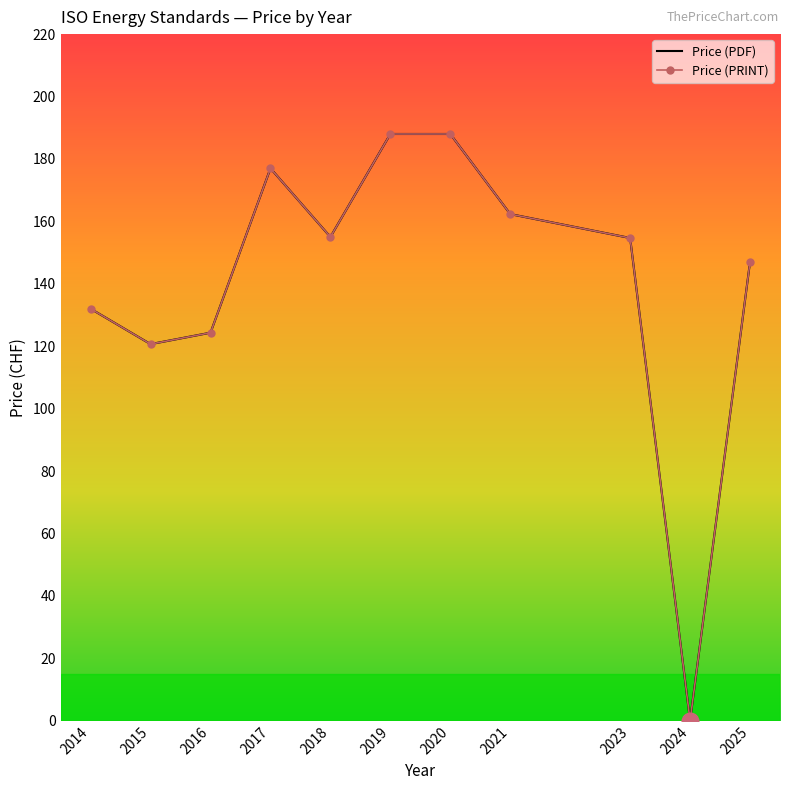

Reading left to right, what are all the values shown in this chart?

Price (PDF): 132.0	120.7	124.3	177.0	155.0	188.0	188.0	162.3	154.7	0.0	147.0
Price (PRINT): 132.0	120.7	124.3	177.0	155.0	188.0	188.0	162.3	154.7	0.0	147.0